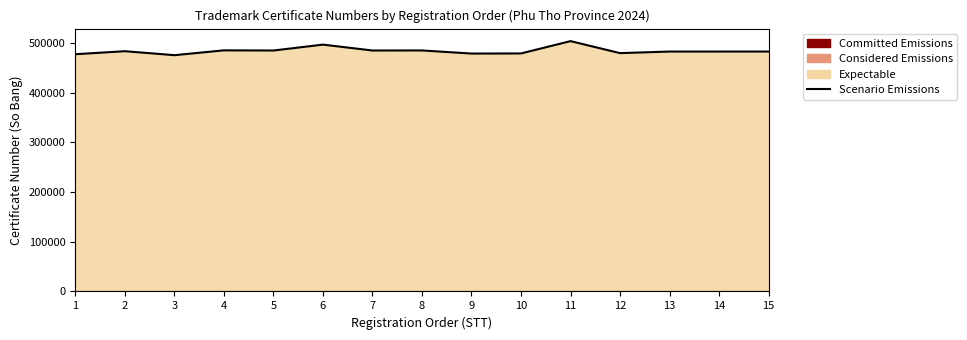

The chart shows a value of 503687 at 11. True or false?

True